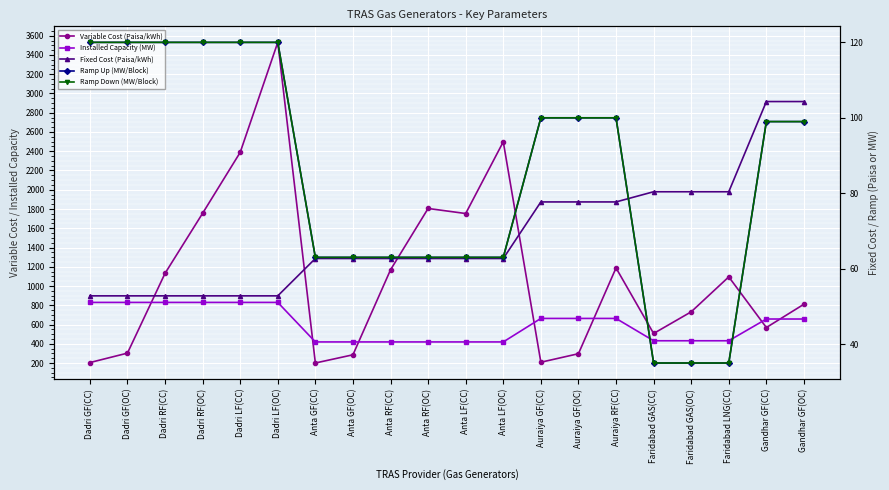

What is the total value across all series at Faridabad GAS(CC)?

1089.0